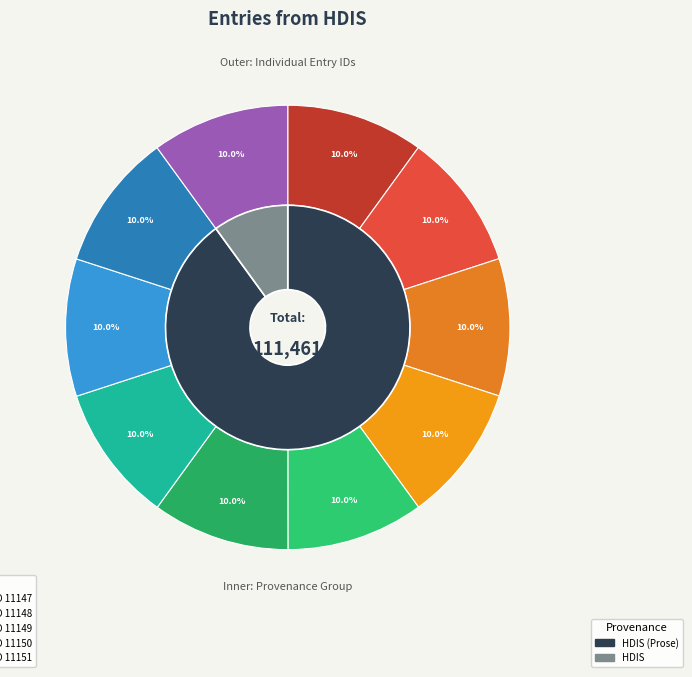

True or false: 11149 accounts for 10% of the total.

True